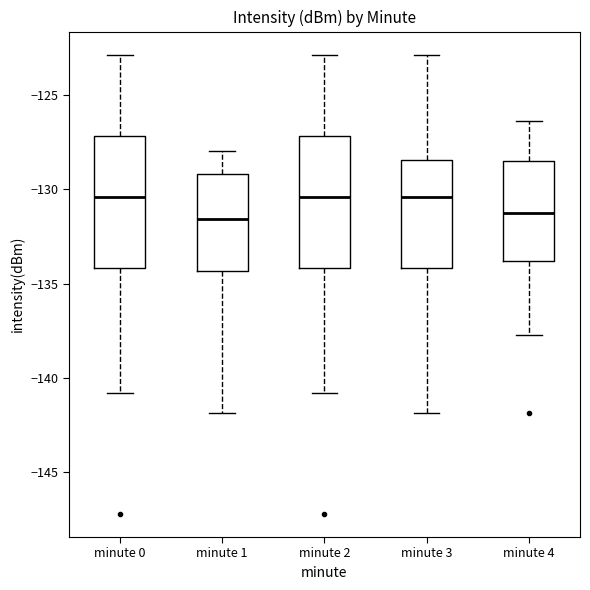

Reading left to right, read every box against the y-axis: the position of its median line, the range the box covers, and the ends of its whiskers. The values are not printed on the chart, so give them approximately, as read against the axis.

minute 0: median -130.5, box -134.0 to -127.0, whiskers -141.0 to -123.0
minute 1: median -131.5, box -134.5 to -129.0, whiskers -142.0 to -128.0
minute 2: median -130.5, box -134.0 to -127.0, whiskers -141.0 to -123.0
minute 3: median -130.5, box -134.0 to -128.5, whiskers -142.0 to -123.0
minute 4: median -131.5, box -134.0 to -128.5, whiskers -137.5 to -126.5